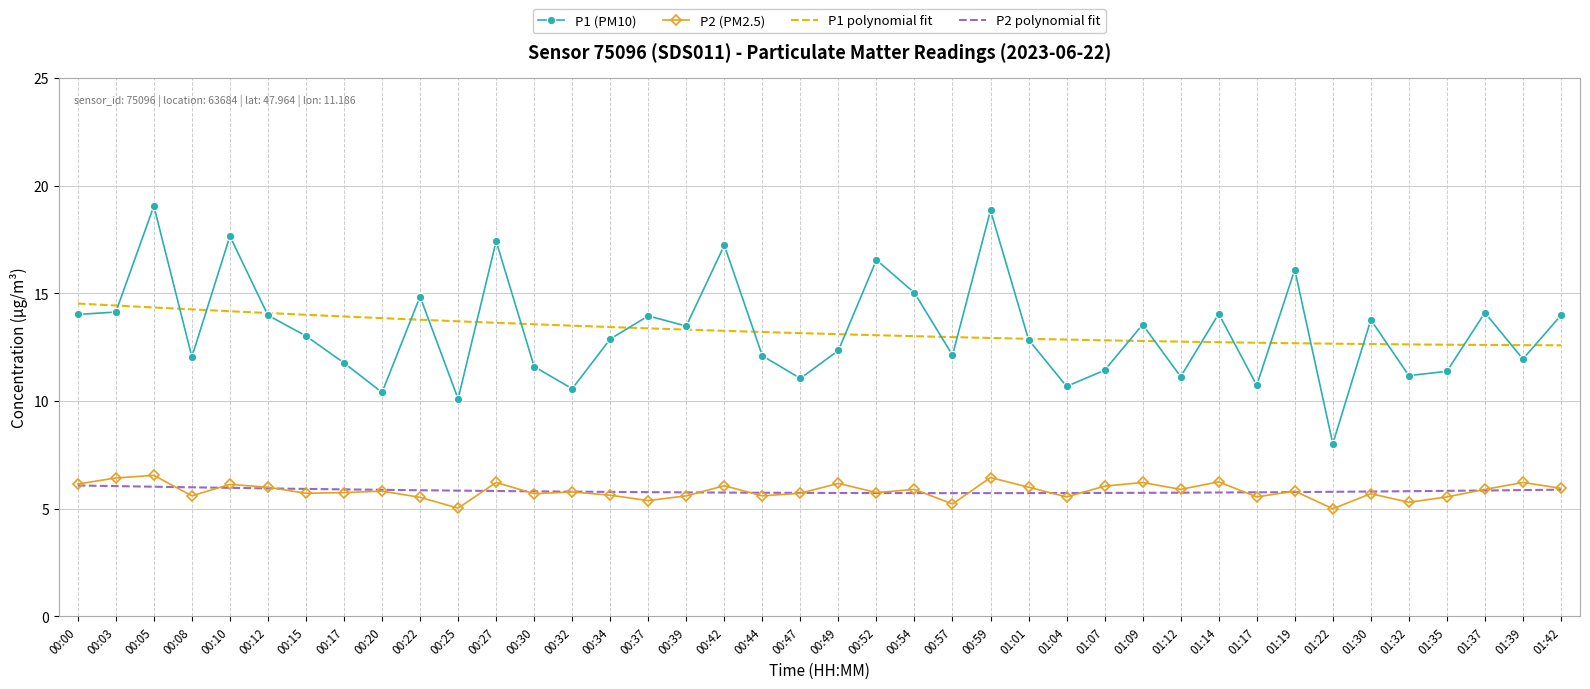

The P1 series shows 18.3 at 00:37. True or false?

False